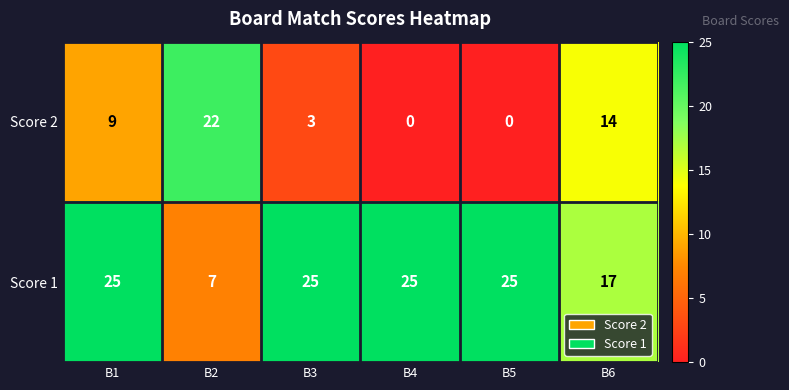

List the series in order of their overall mean, lowest first.

Score 2, Score 1